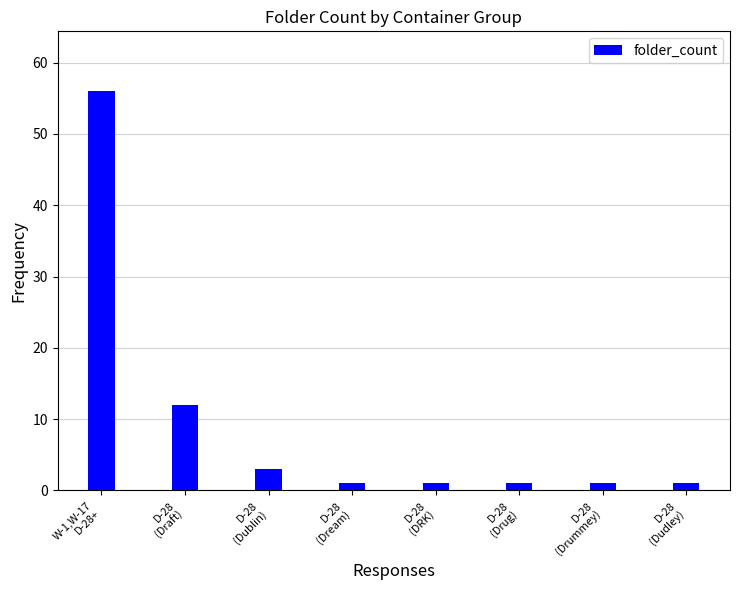

What is the difference between the values at D-28
(Draft) and D-28
(Dream)?

11